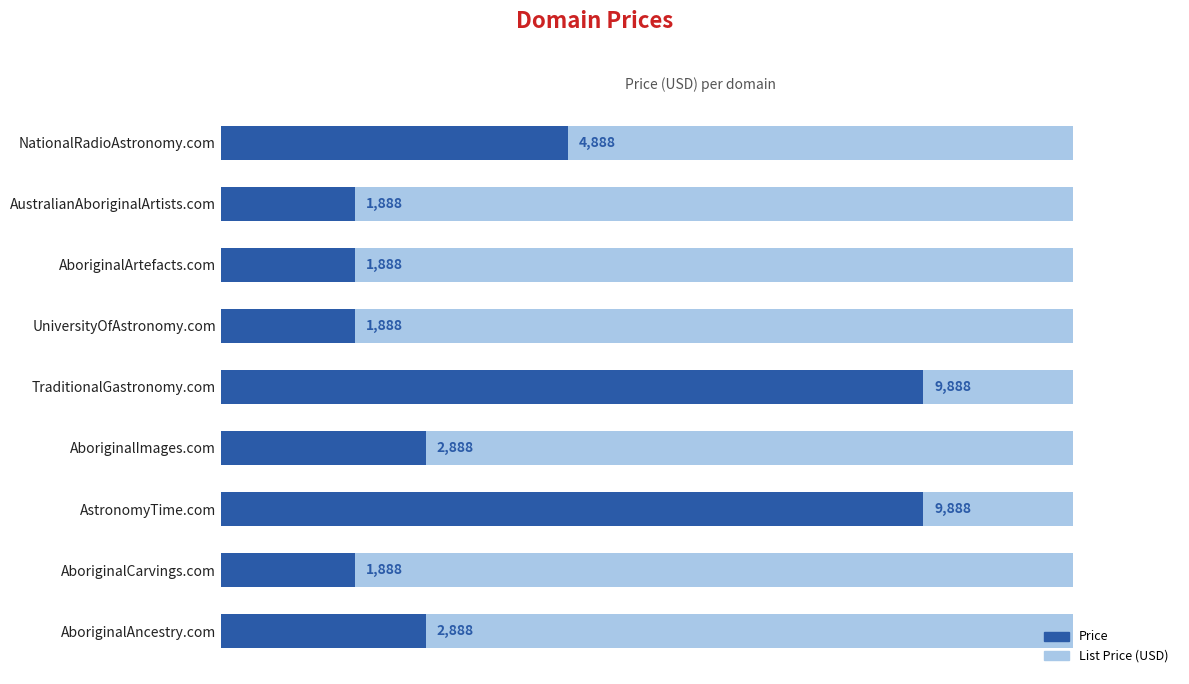

The value of List Price (USD) at 8000 is 0.6. True or false?

True